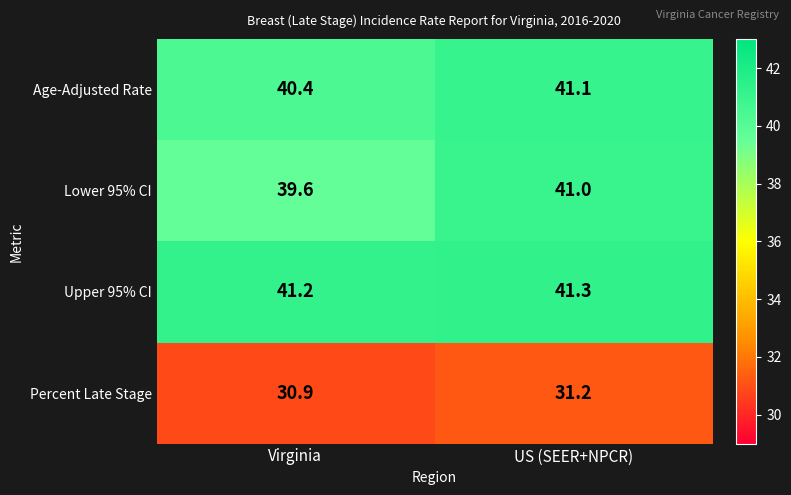

Rank the series at Virginia from lowest to highest value.

Percent Late Stage, Lower 95% CI, Age-Adjusted Rate, Upper 95% CI